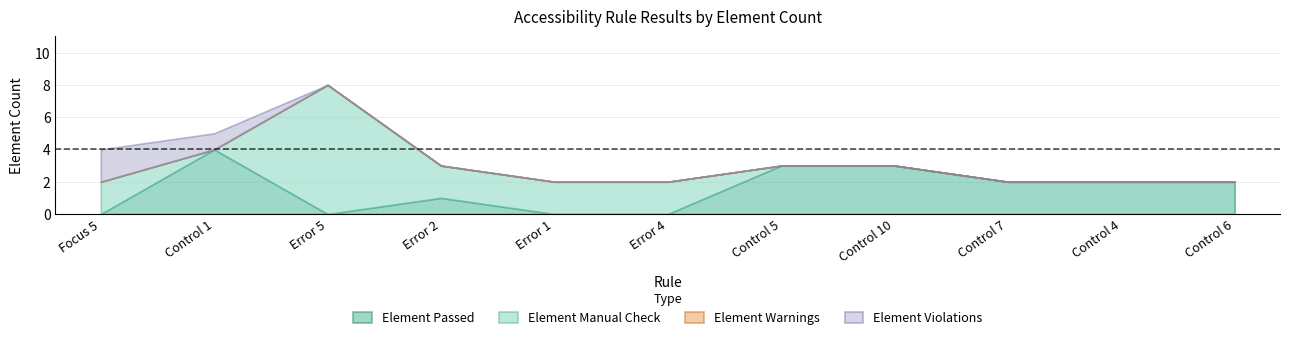

At which label is Element Passed closest to 2?

Control 7